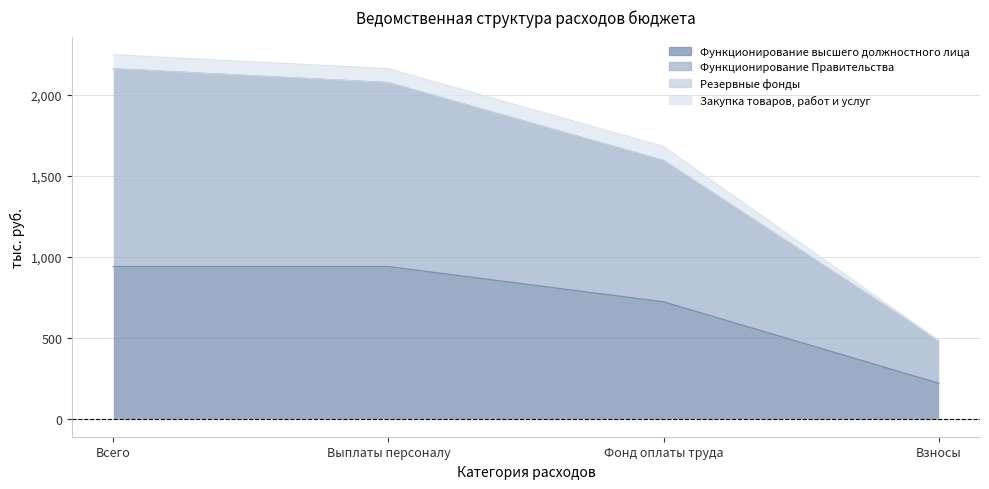

Where does the Функционирование высшего должностного лица series first go above 938?

Всего